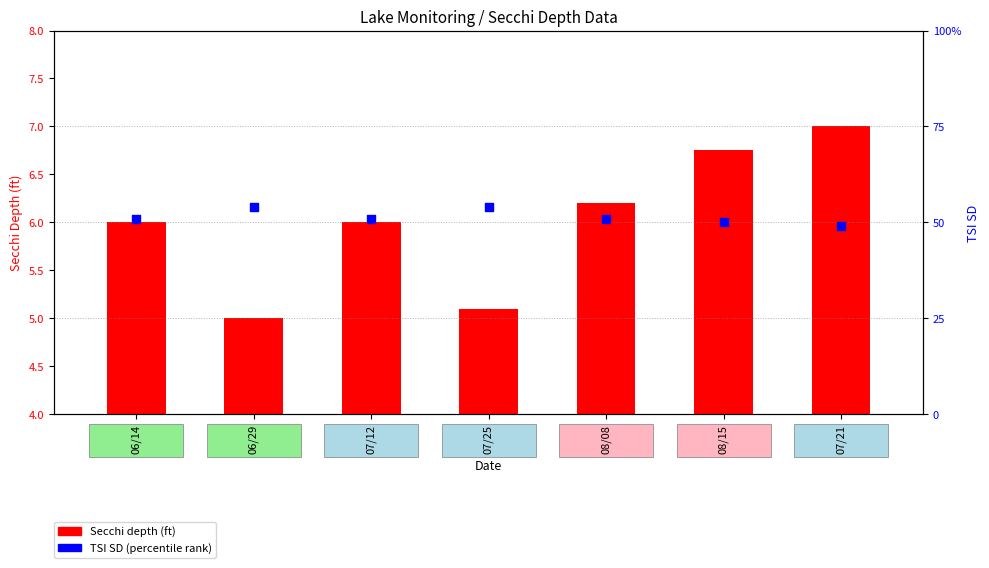

At how many categories does at least one series exceed 30?

7